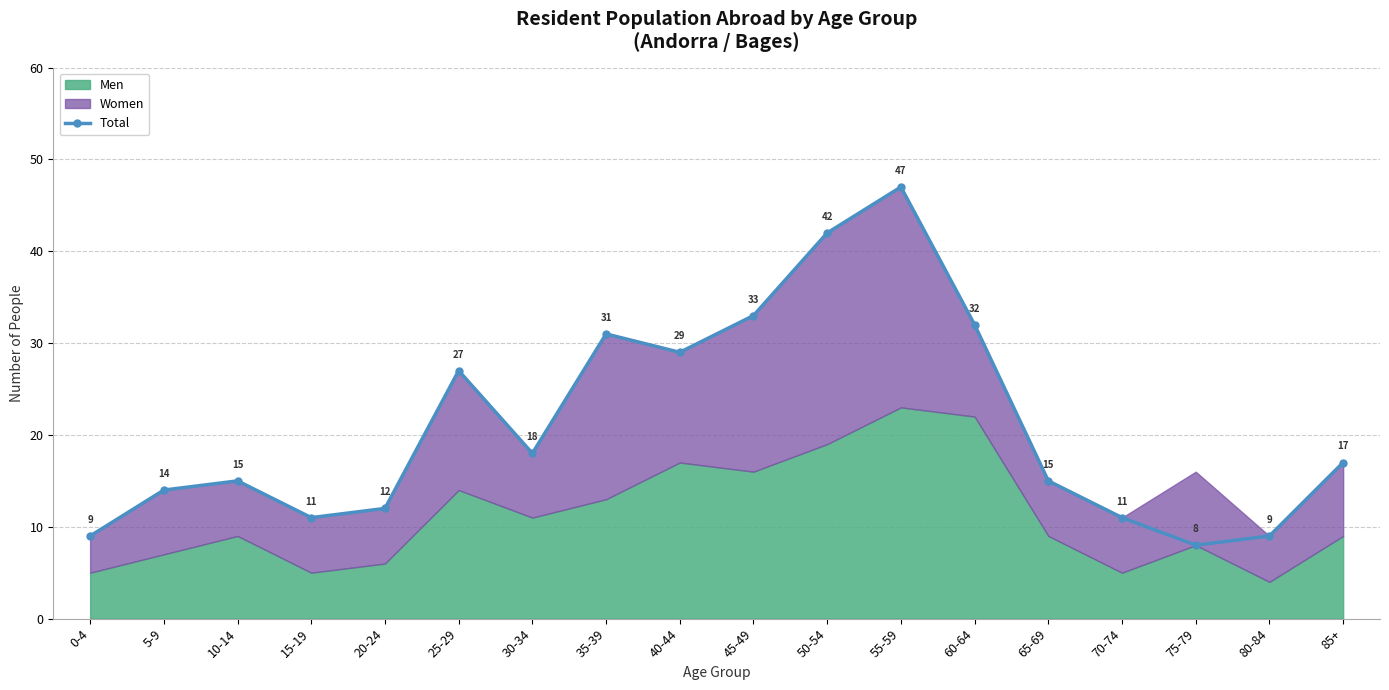

Reading left to right, list all the values displayed in this chart.

9	14	15	11	12	27	18	31	29	33	42	47	32	15	11	8	9	17